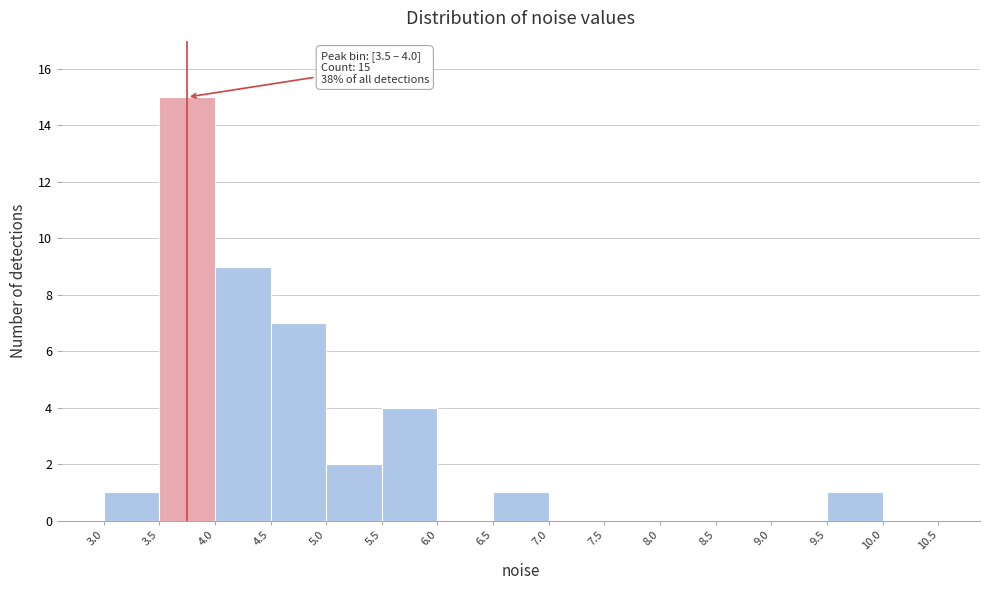

Over which range of the x-axis is the bar tallest?

3.5 to 4.0